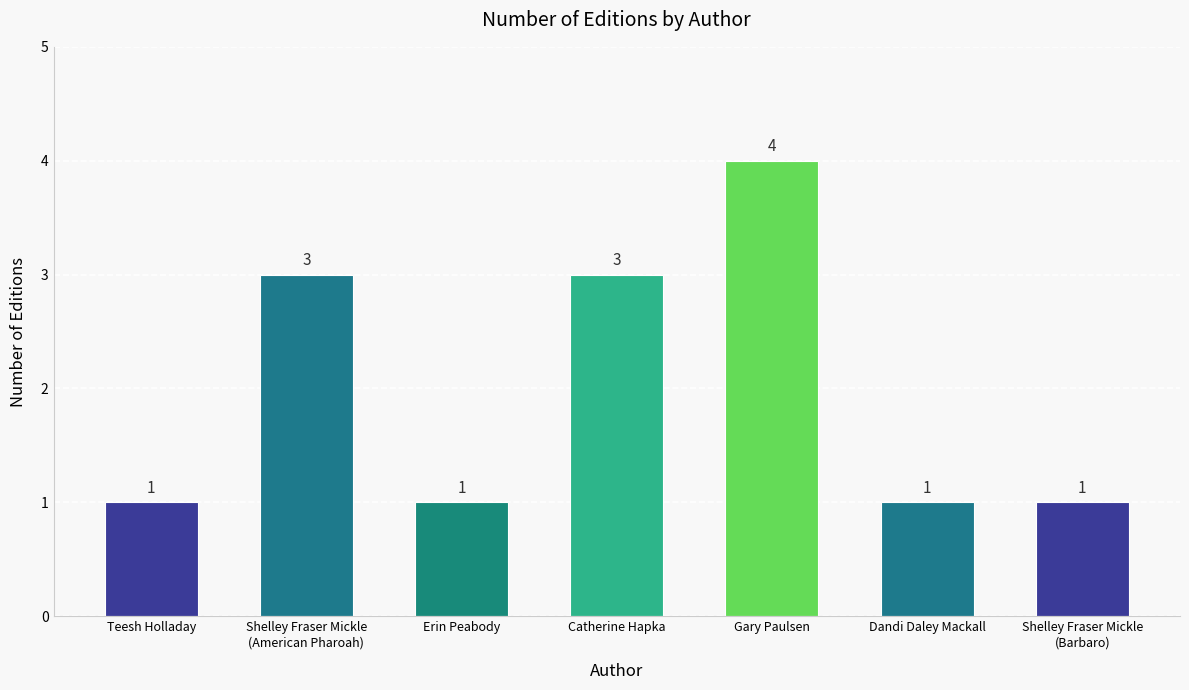

What is the sum of the values at Dandi Daley Mackall and Teesh Holladay?

2